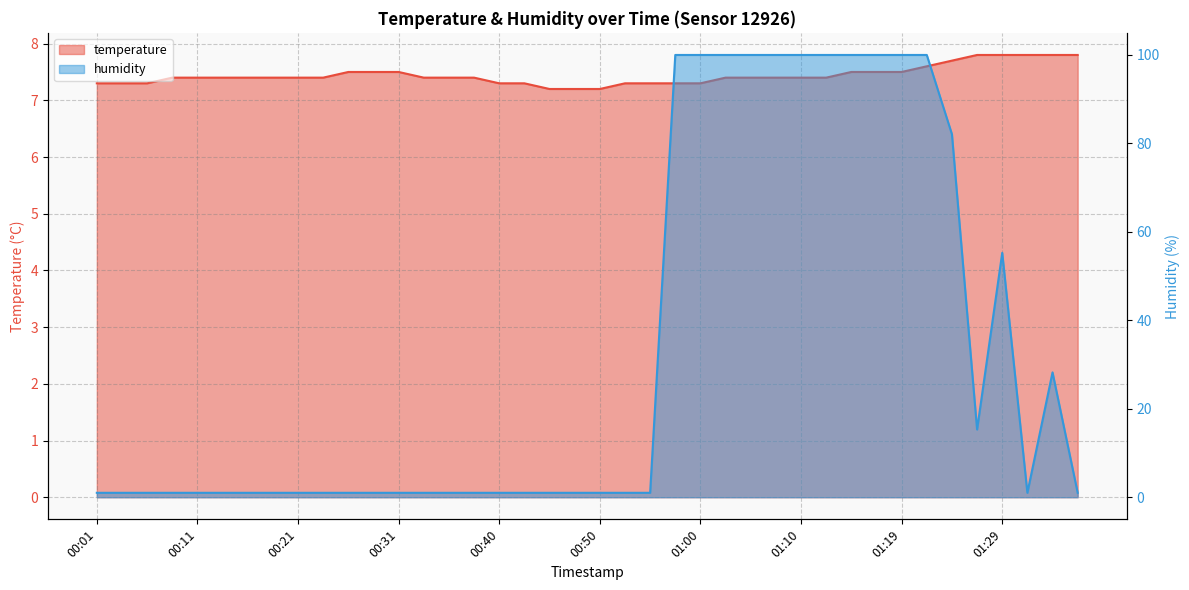

What value does the temperature series have at 00:35?

7.4